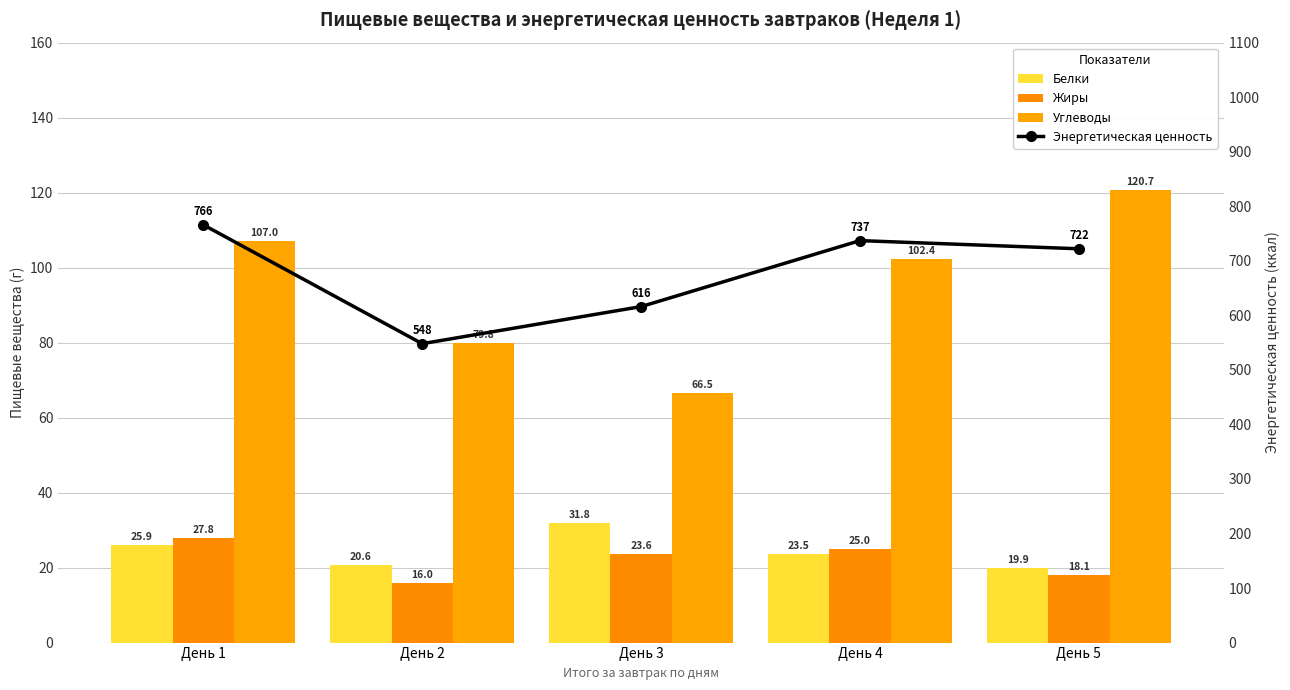

Which series has the largest total across all categories?

Энергетическая ценность